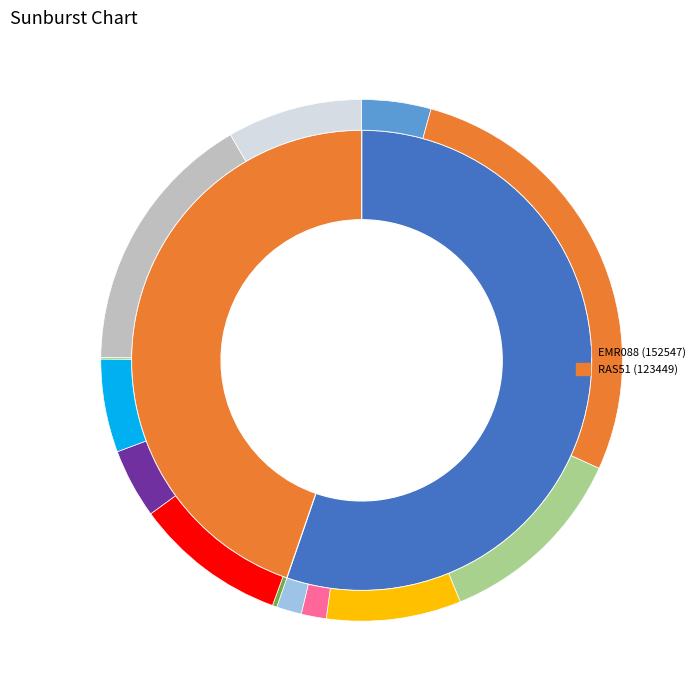

To the nearest percent, what is the difference between the largest and smallest slice percentages?

11%